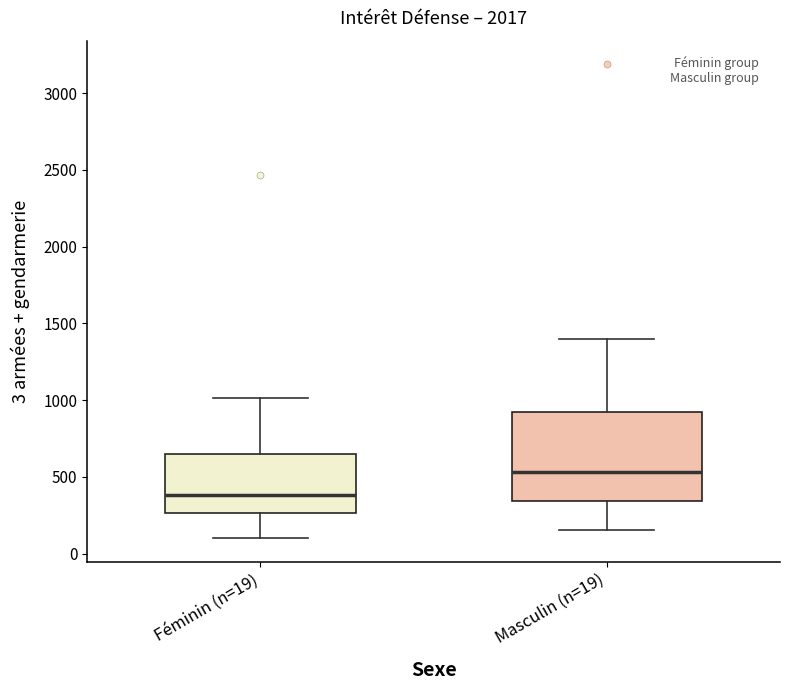

Reading left to right, read every box against the y-axis: the position of its median line, the range the box covers, and the ends of its whiskers. The values are not printed on the chart, so give them approximately, as read against the axis.

Féminin (n=19): median 400, box 250 to 650, whiskers 100 to 1000
Masculin (n=19): median 550, box 350 to 900, whiskers 150 to 1400